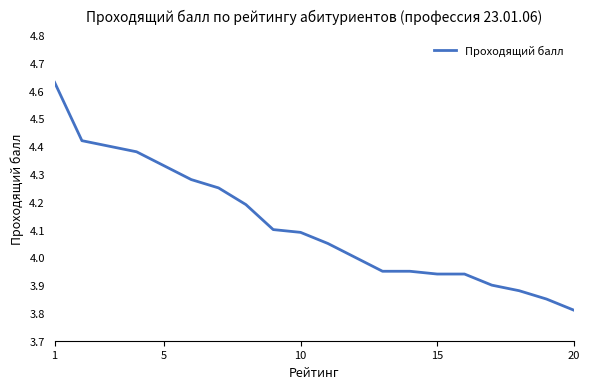

How many lines are shown in the chart?

1